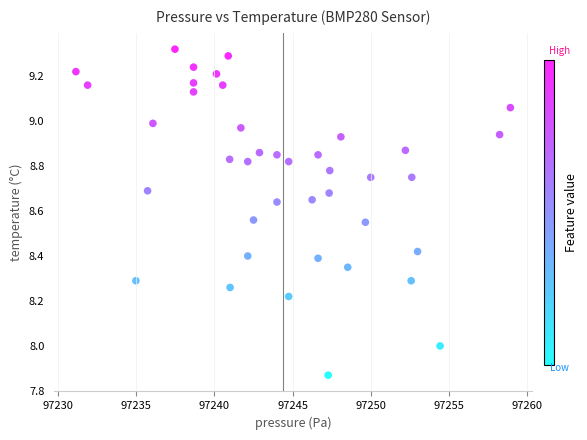

What is the range of X values (max minus min)?

27.8